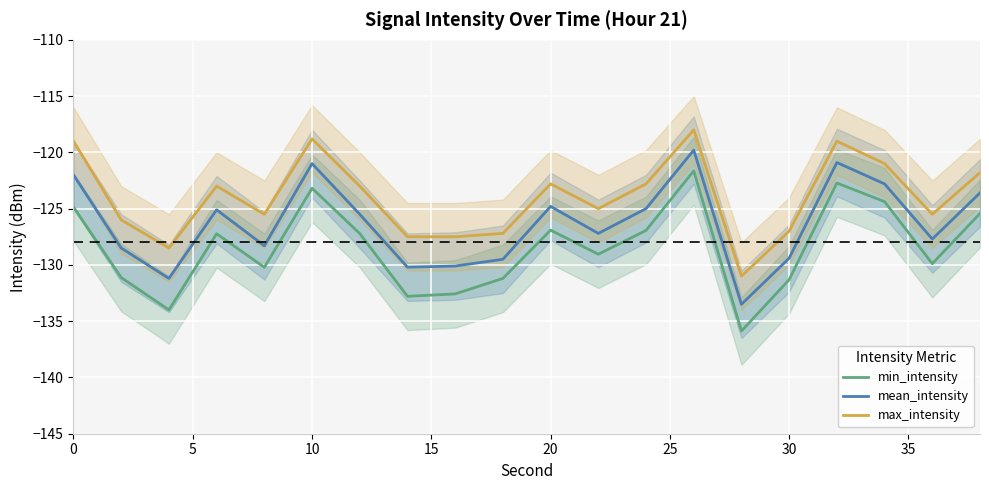

True or false: max_intensity and min_intensity cross at least once.

False